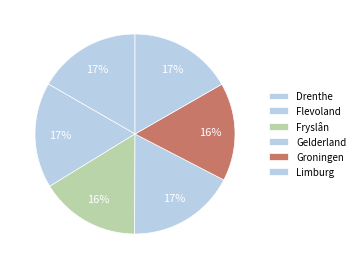

How many segments does this pie chart have?

6